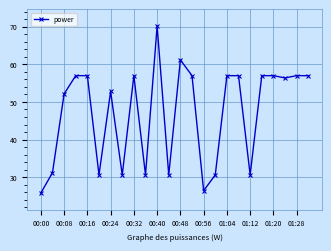

What is the difference between the maximum and minimum values?

44.4